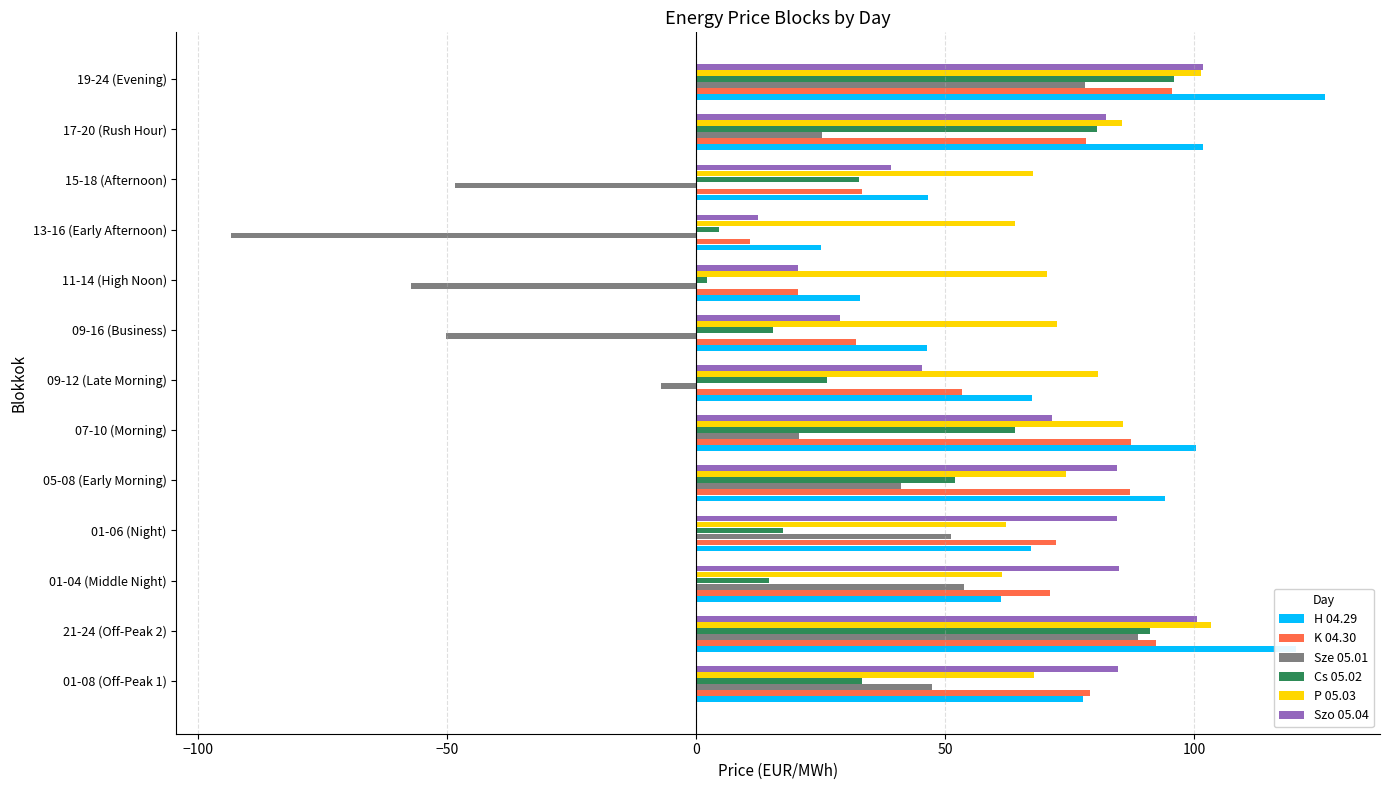

What is the sum of all H 04.29 values?

966.4